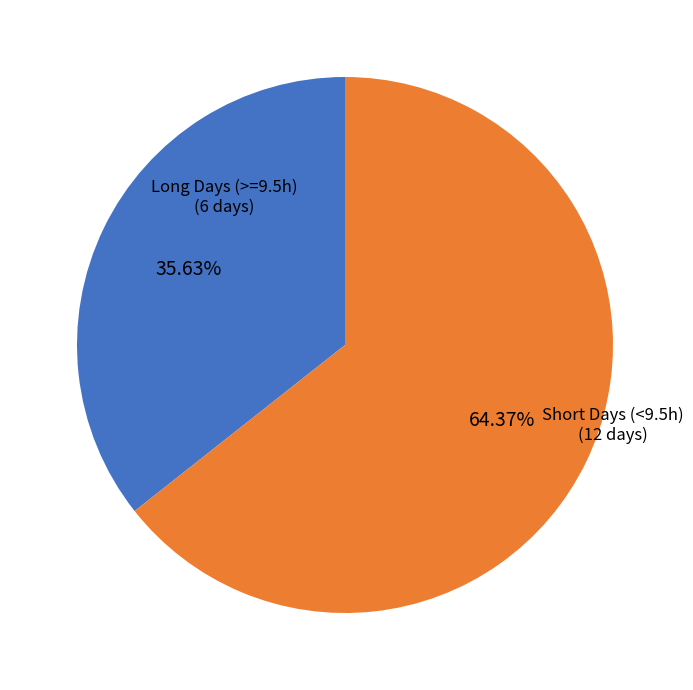

Count the number of slices in the pie.

2